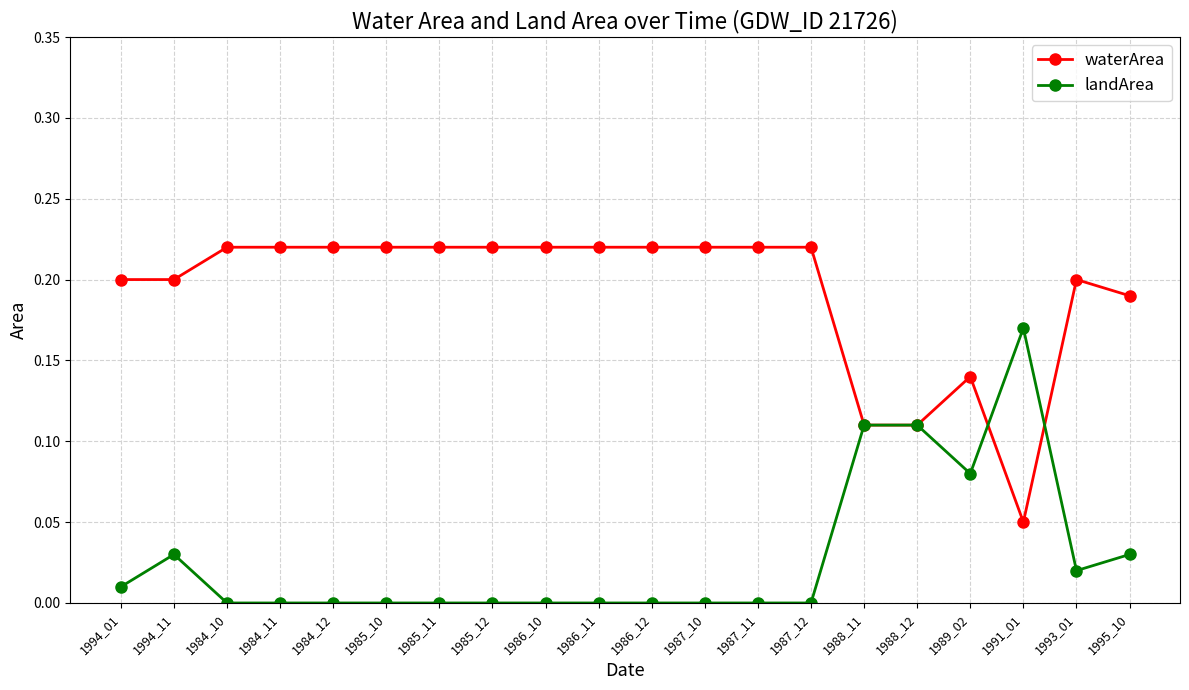

Is the value of waterArea at 1984_12 greater than the value of landArea at 1986_12?

Yes